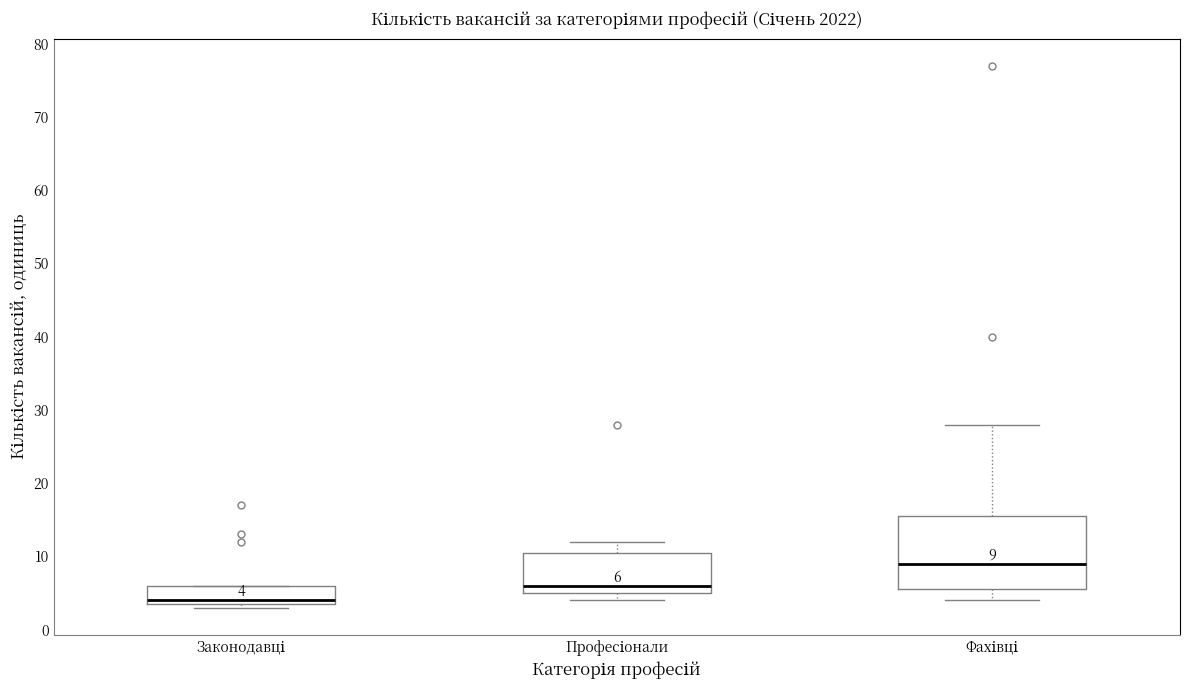

Which box is the tallest, from its lower edge to its upper edge?

Фахівці